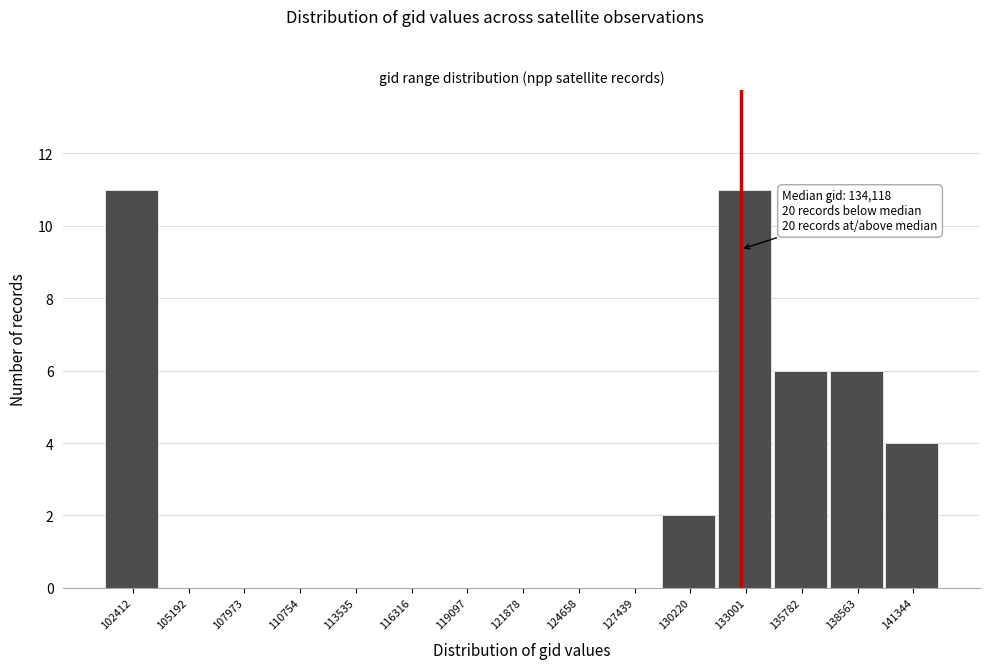

Reading right to left, what are all the values shown in this chart?

141344=4	138563=6	135782=6	133001=11	130220=2	127439=0	124658=0	121878=0	119097=0	116316=0	113535=0	110754=0	107973=0	105192=0	102412=11